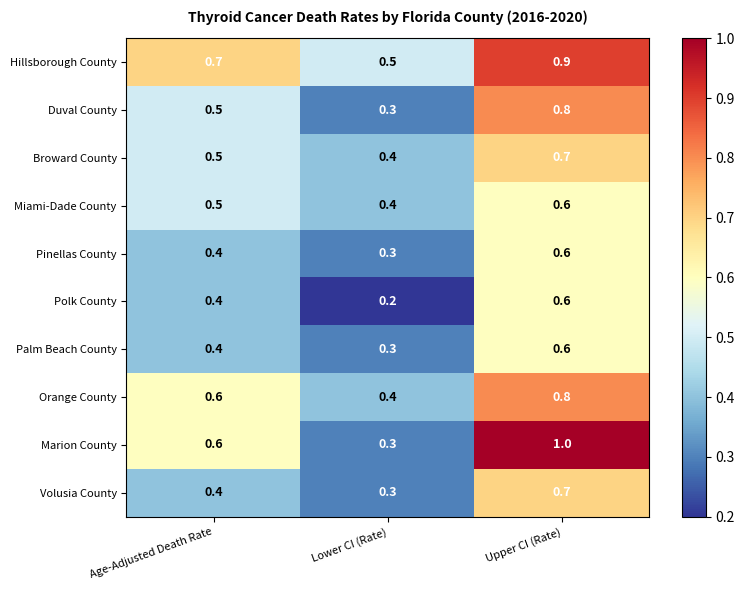

What is the smallest value displayed?

0.2